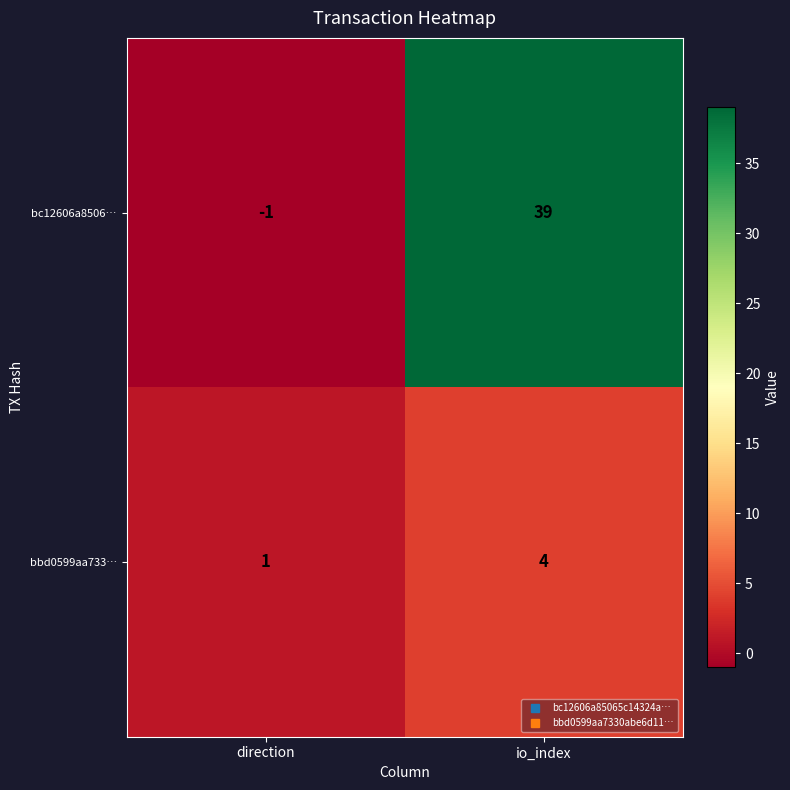

Rank the series by their maximum value, from highest to lowest.

bc12606a8506…, bbd0599aa733…